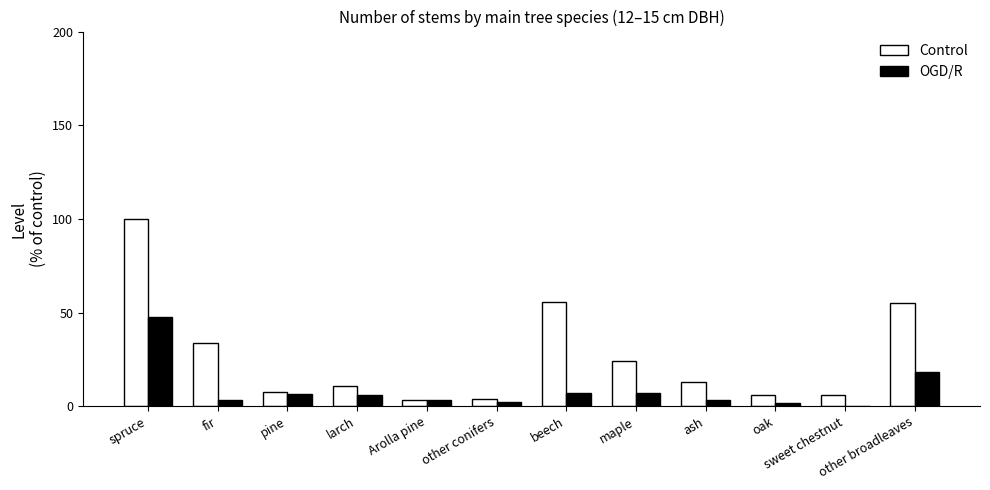

At which label is OGD/R closest to 23?

other broadleaves